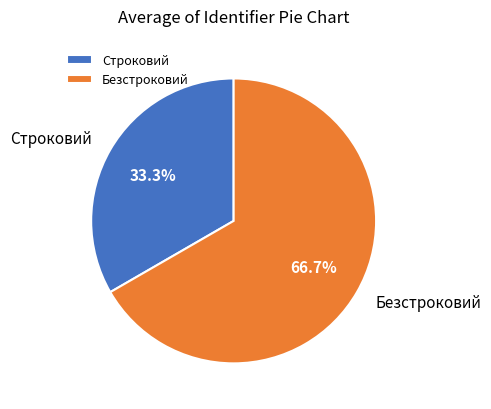

What percentage do Безстроковий and Строковий together represent?

100.0%